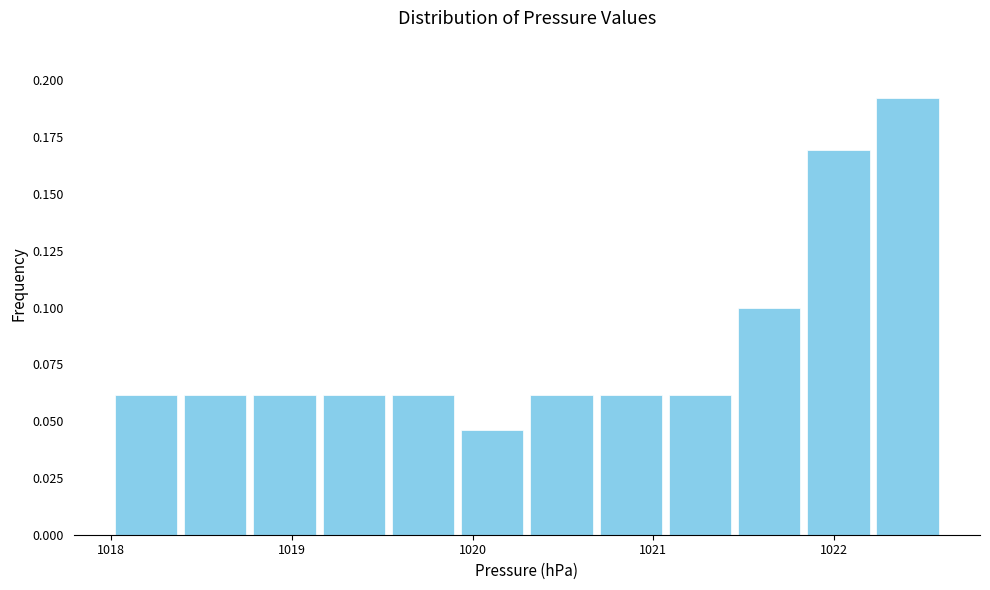

Read against the x-axis, roughly where is the centre of the tallest bar?

1022.4